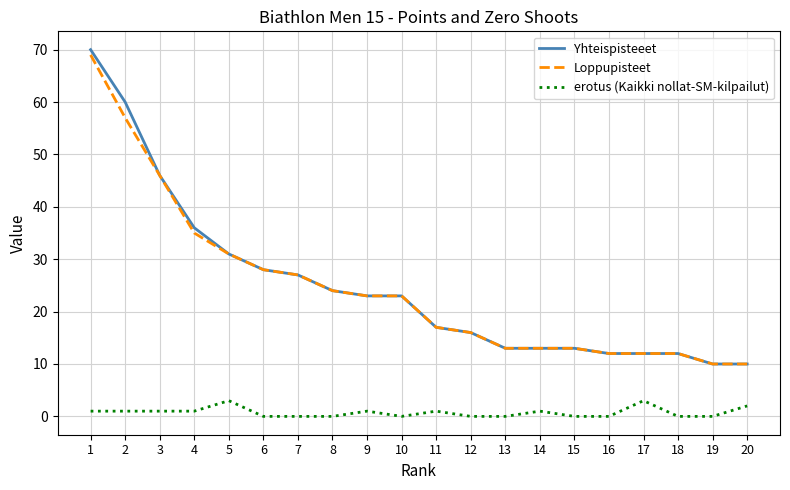

What is the sum of the Yhteispisteeet values at 16 and 1?

82